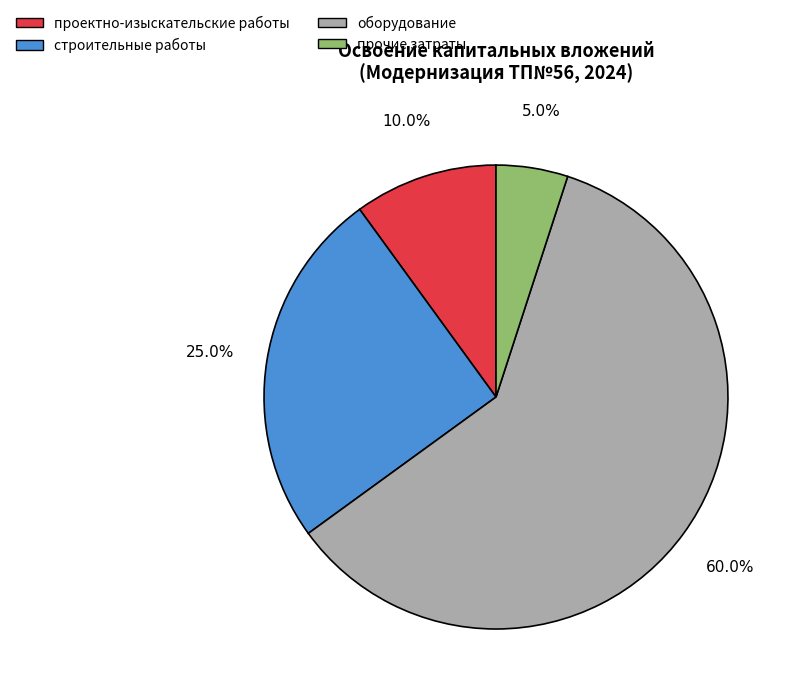

Is there any slice that represents more than half of the pie?

Yes